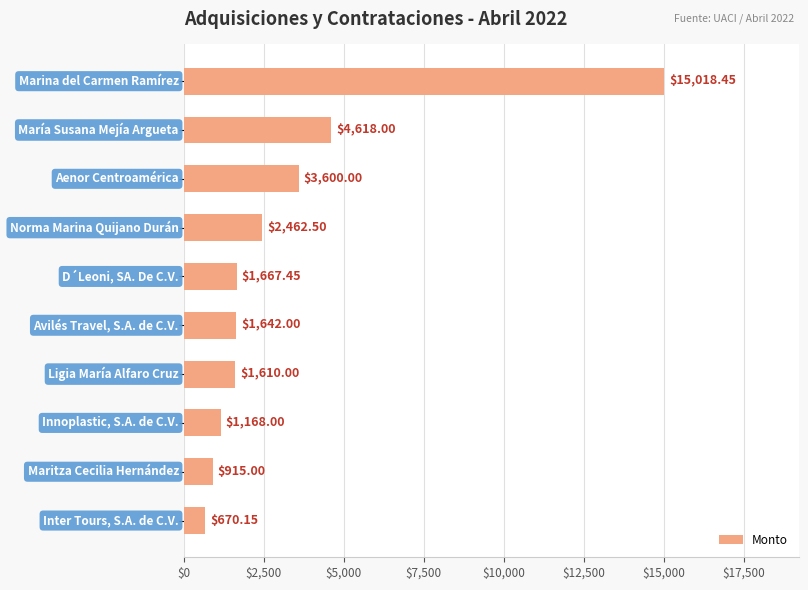

What is the difference between the maximum and minimum values?

14348.3